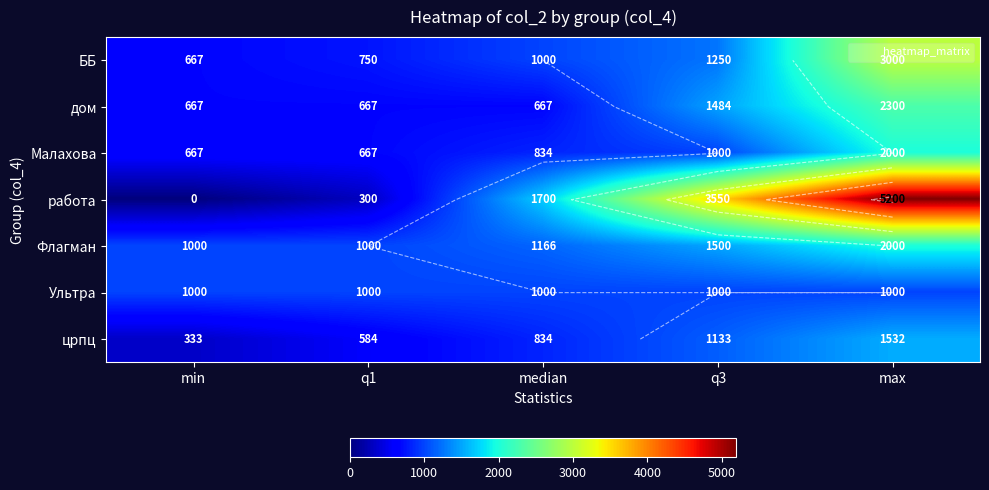

Where is работа nearest to the value 2600?

median